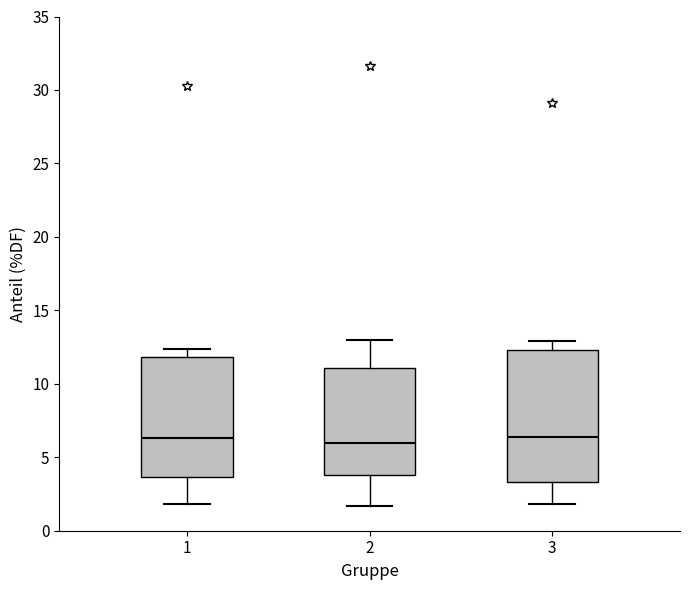

Reading left to right, transcribe this box plot: for each box, give where its median line is, the range the box spans, and where its two whiskers end, as read against the y-axis. The values are not printed on the chart, so give them approximately, as read against the axis.

1: median 6.5, box 3.5 to 12.0, whiskers 2.0 to 12.5
2: median 6.0, box 4.0 to 11.0, whiskers 1.5 to 13.0
3: median 6.5, box 3.5 to 12.5, whiskers 2.0 to 13.0